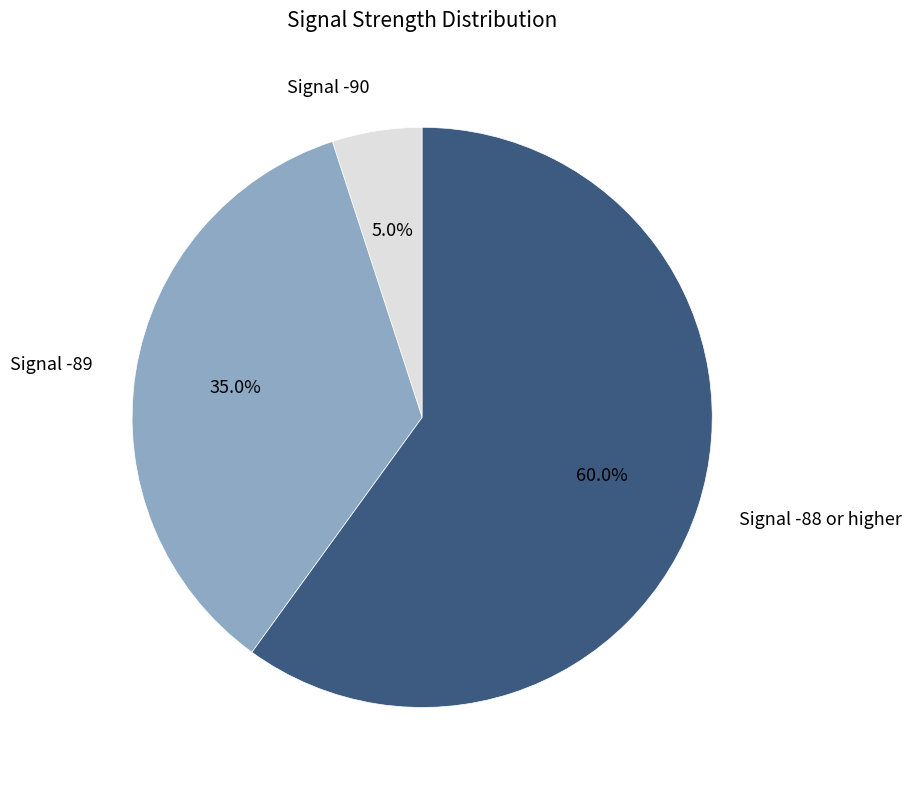

Is there a majority slice in this chart?

Yes